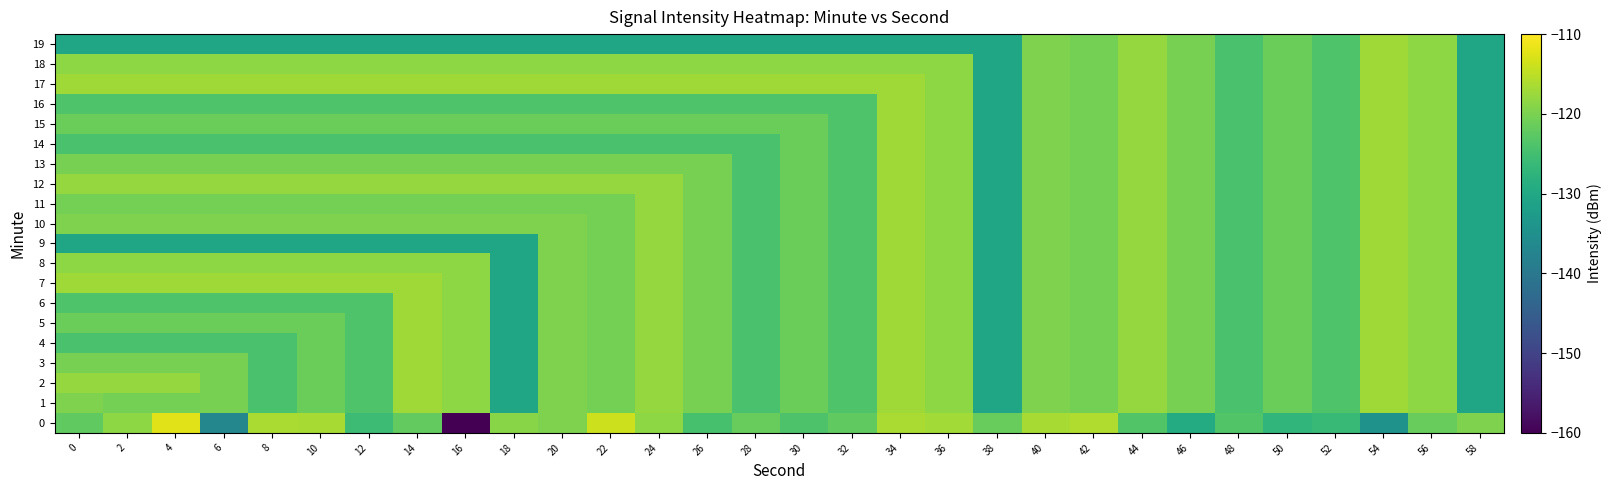

At which category is the sum across all series the highest?

34